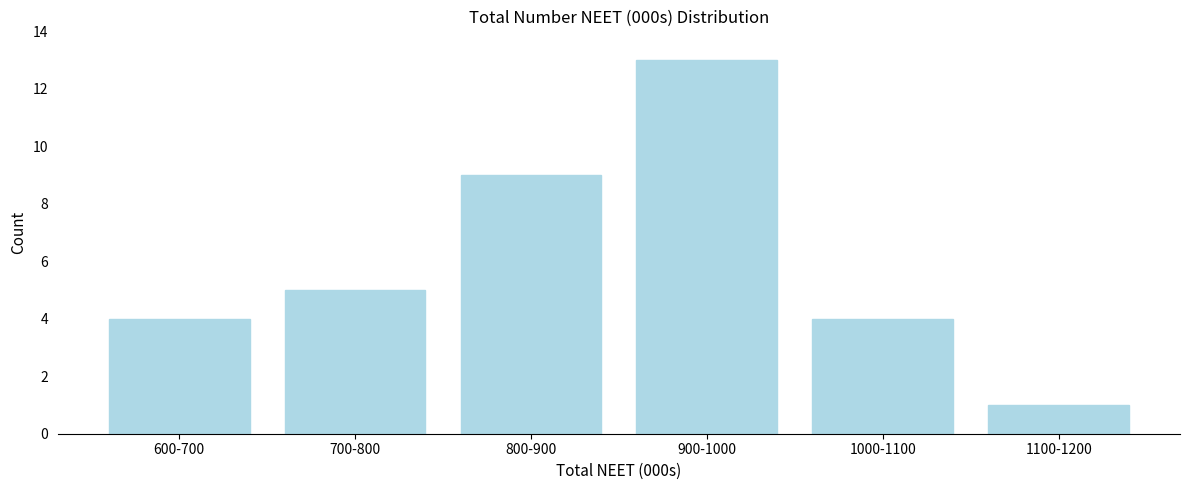

Reading left to right, list all the values displayed in this chart.

4	5	9	13	4	1